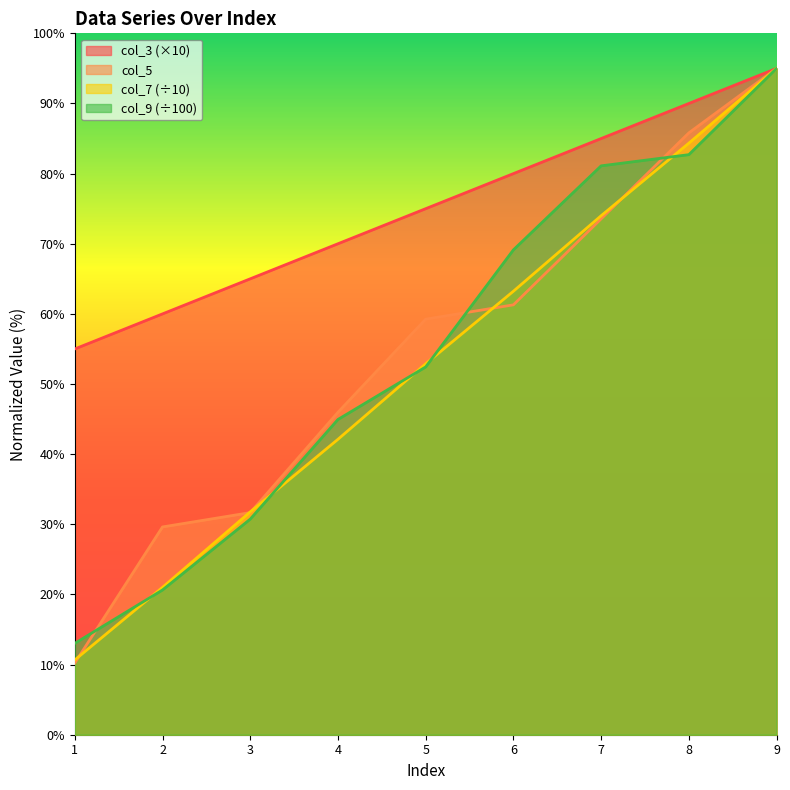

How many values in the col_7 series are below 52?

4